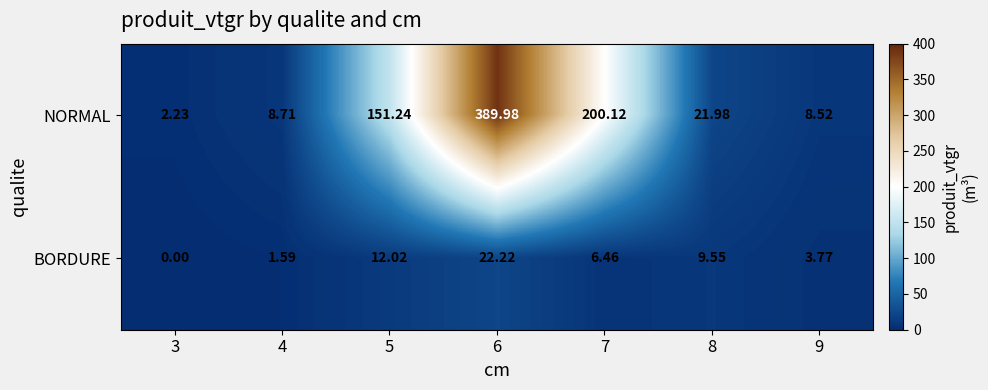

Rank the series by their maximum value, from lowest to highest.

BORDURE, NORMAL